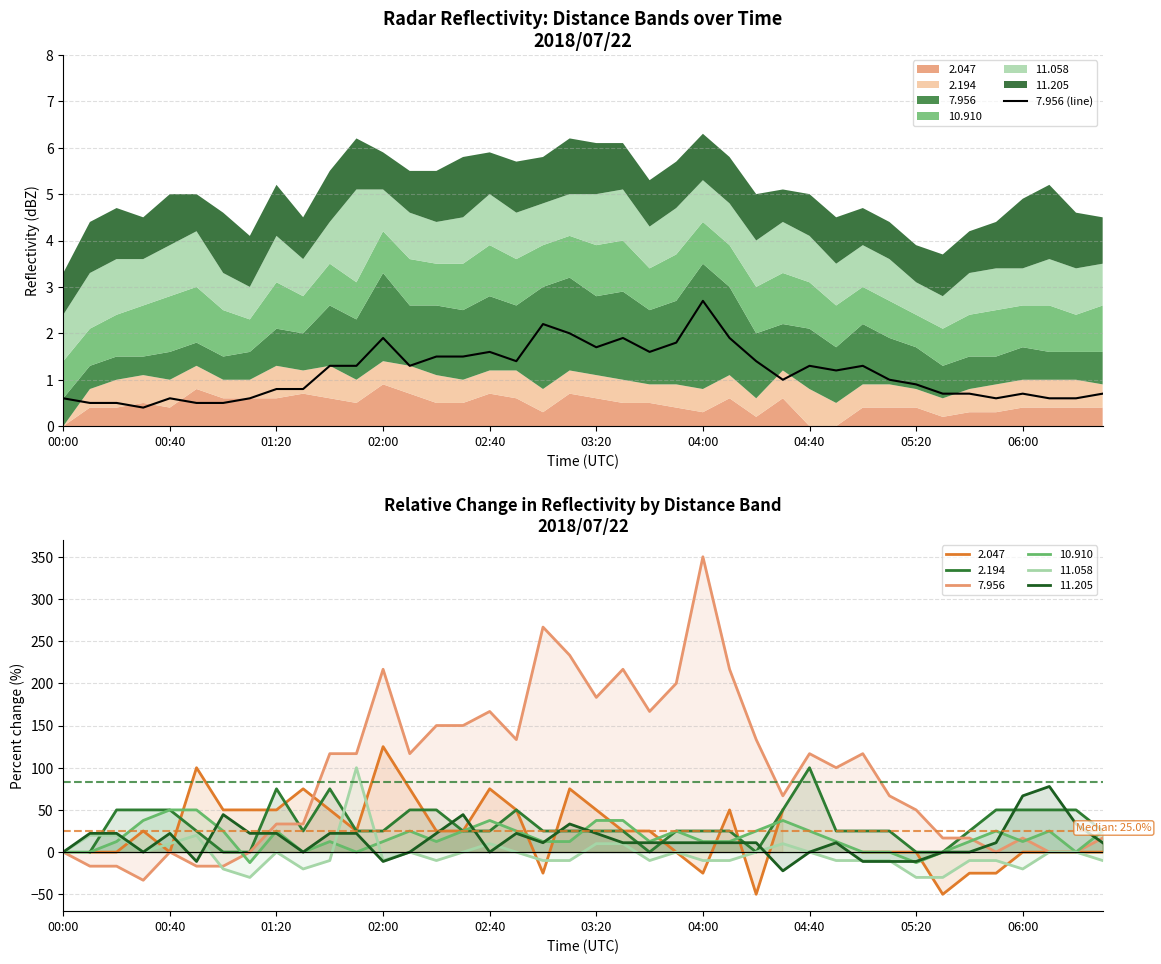

What is the difference between the maximum and second lowest values?

2.2